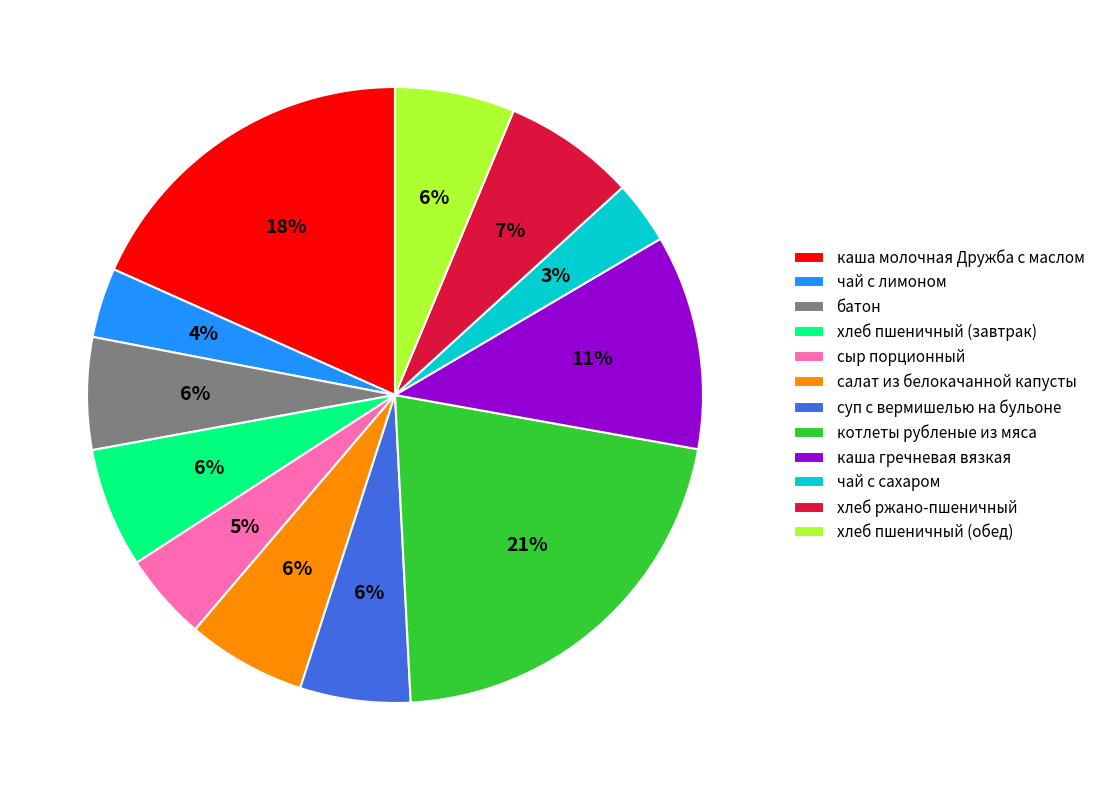

Between чай с сахаром and суп с вермишелью на бульоне, which is larger?

суп с вермишелью на бульоне